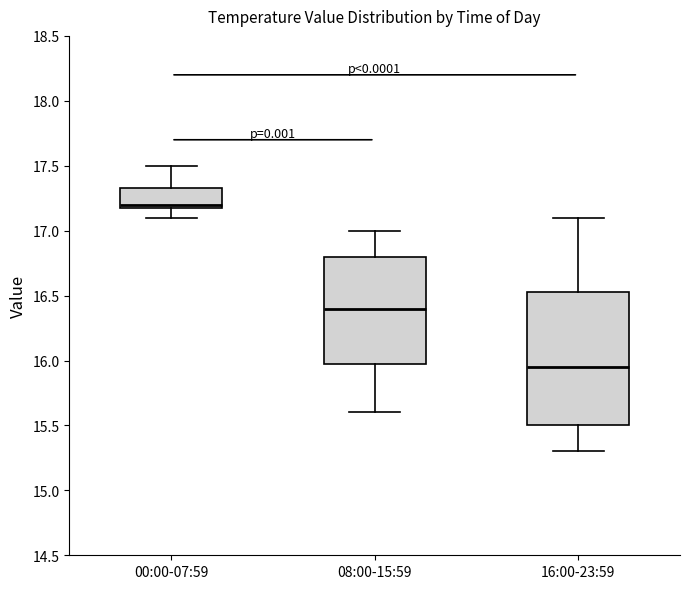

Reading left to right, transcribe this box plot: for each box, give where its median line is, the range the box spans, and where its two whiskers end, as read against the y-axis. The values are not printed on the chart, so give them approximately, as read against the axis.

00:00-07:59: median 17.20 (just above the box's lower edge), box 17.20 to 17.35, whiskers 17.10 to 17.50
08:00-15:59: median 16.40, box 16.00 to 16.80, whiskers 15.60 to 17.00
16:00-23:59: median 15.95, box 15.50 to 16.55, whiskers 15.30 to 17.10